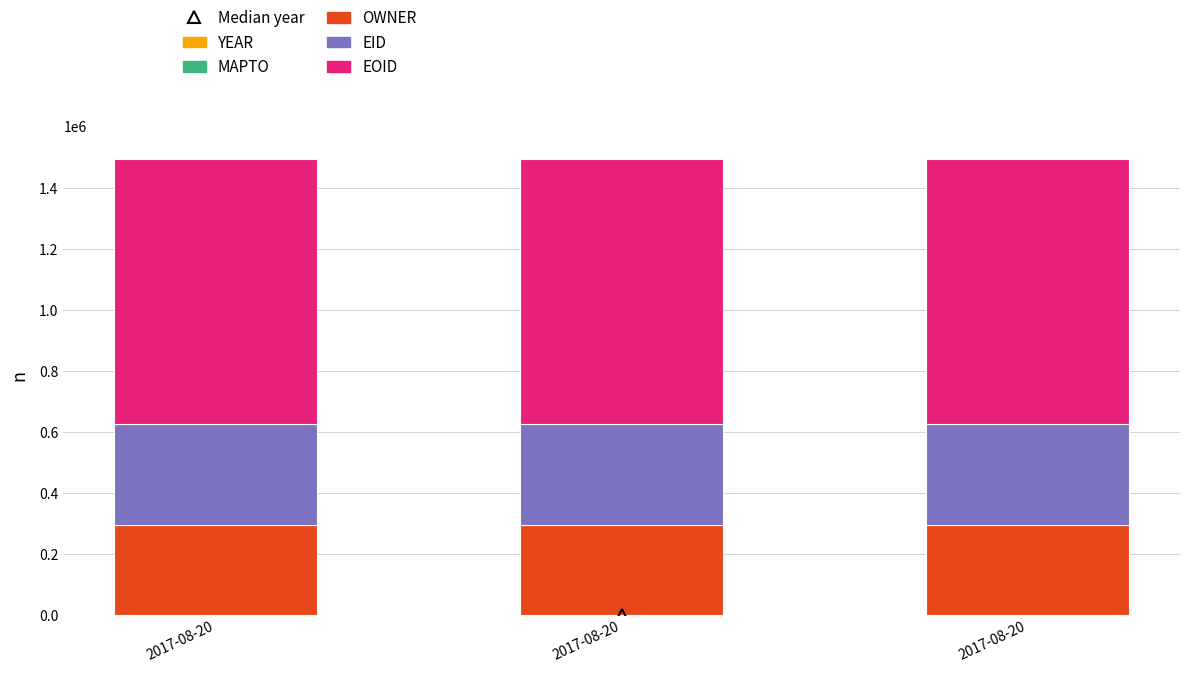

Are the bars grouped side by side (vs. stacked)?

No